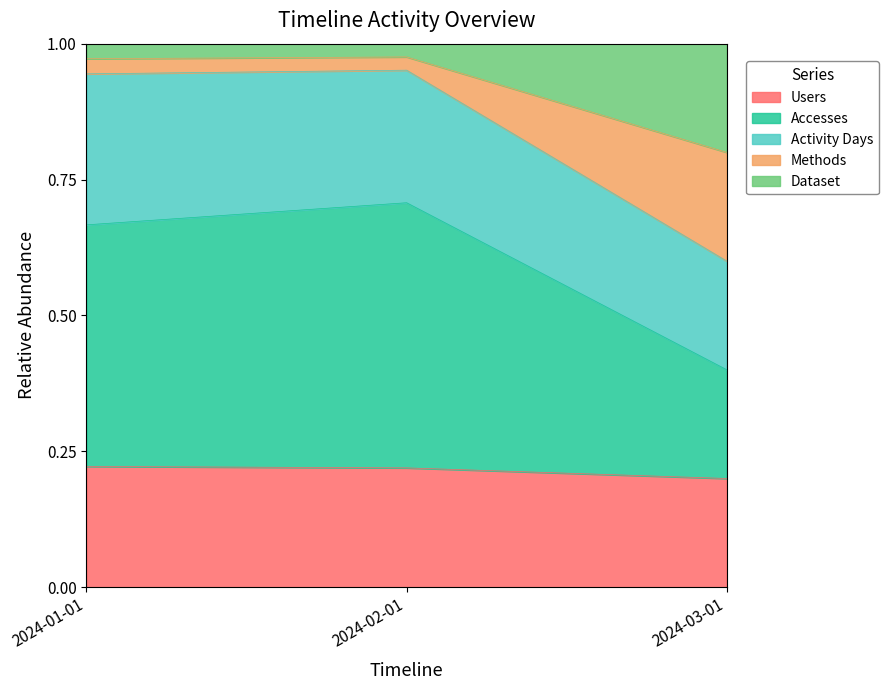

Where is Activity Days nearest to the value 0?

2024-03-01